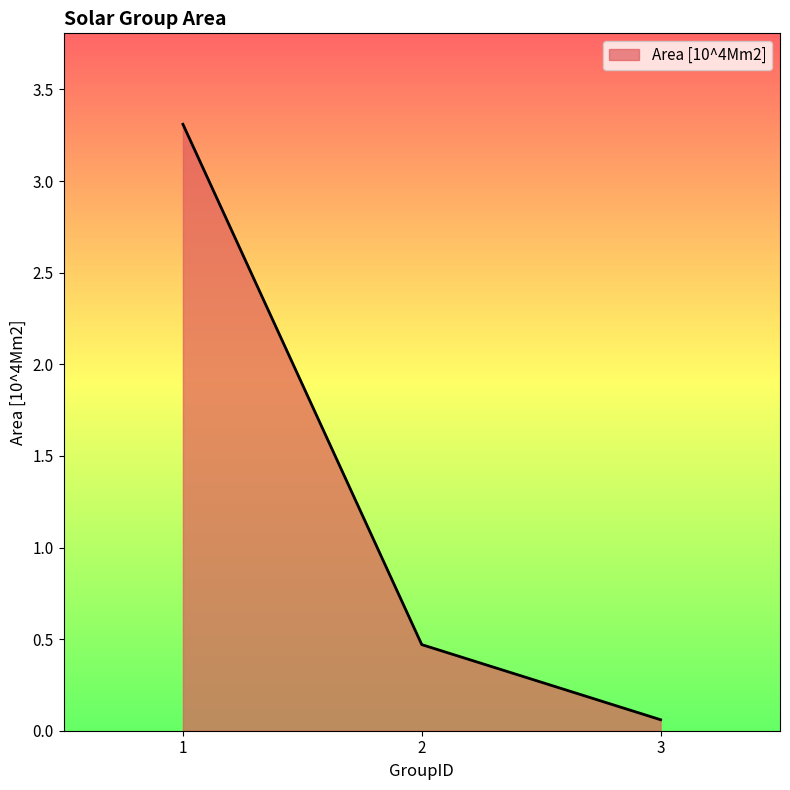

At which category does the chart reach its minimum across all series?

3